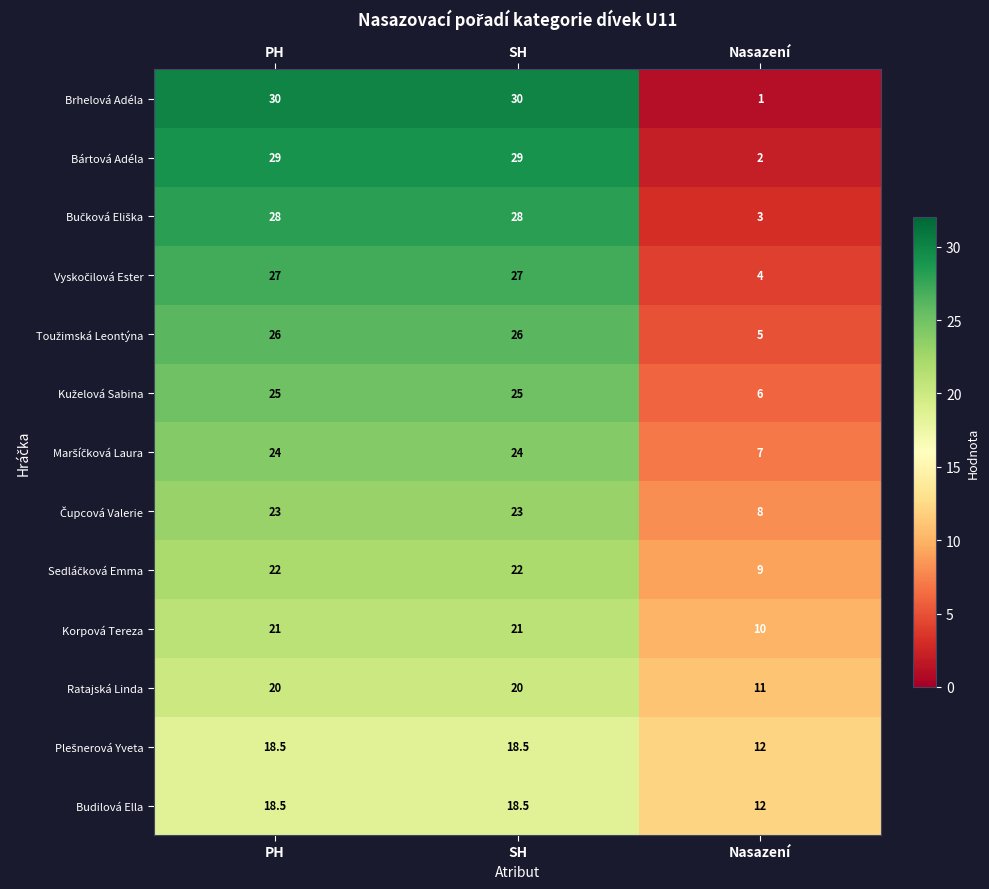

What is the minimum value for Bártová Adéla?

2.0